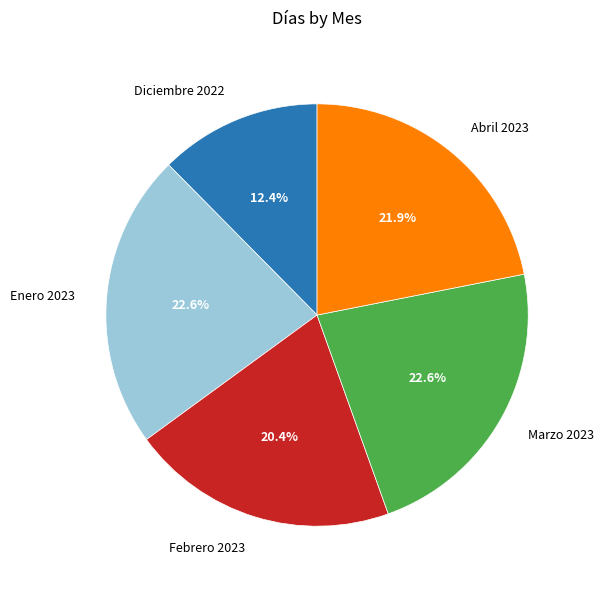

Which has a higher value, Diciembre 2022 or Enero 2023?

Enero 2023